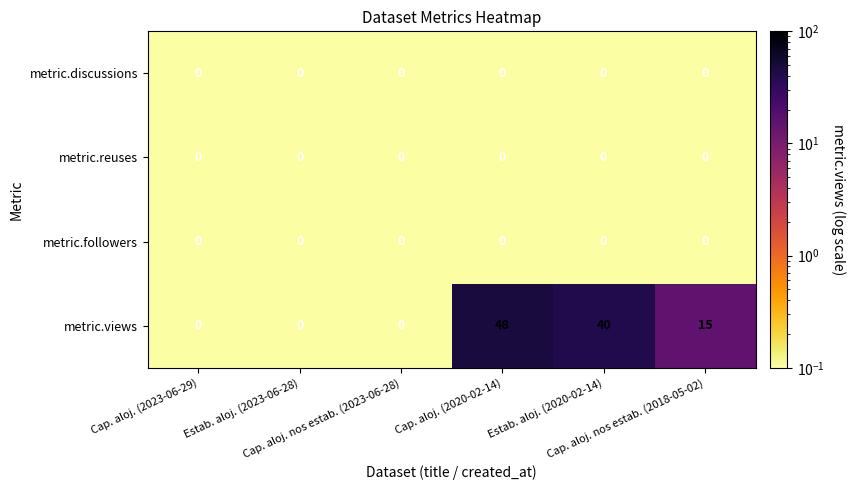

What is the difference between the second highest and second lowest values in the metric.views series?

40